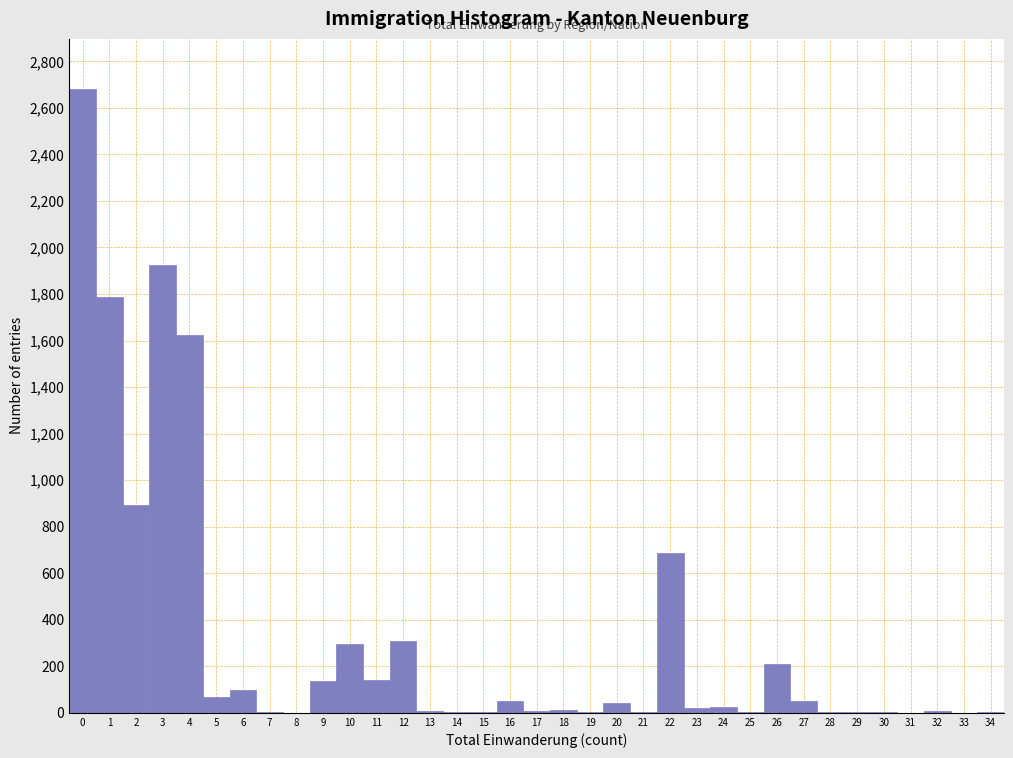

Which range on the x-axis has the tallest bar?

-0.5 to 0.5